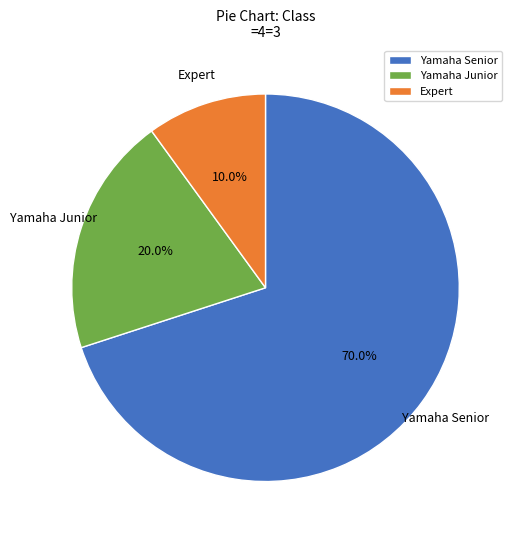

Which category has the smallest portion of the pie?

Expert